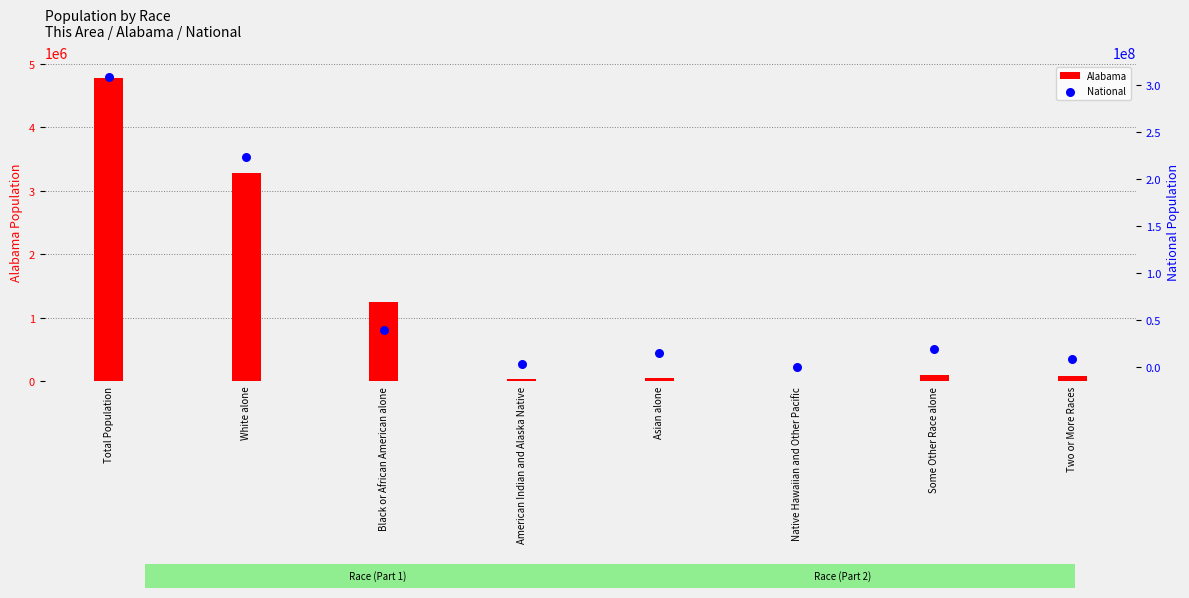

Which series reaches the maximum Y coordinate?

National